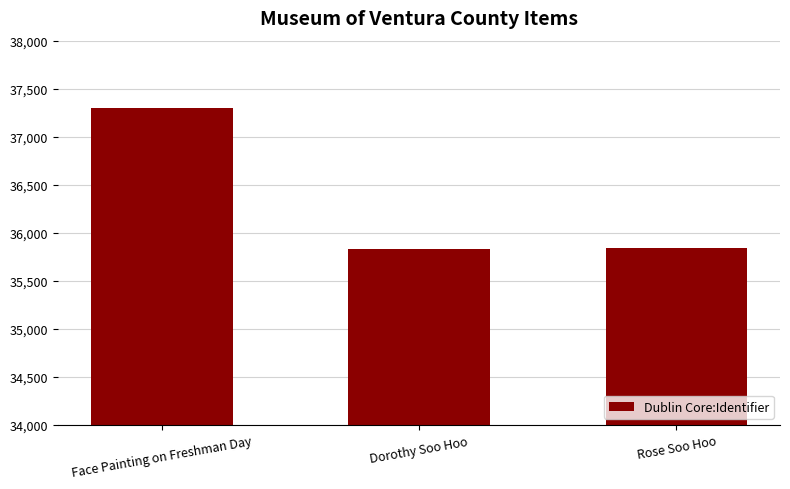

Which label corresponds to the largest value in the chart?

Face Painting on Freshman Day